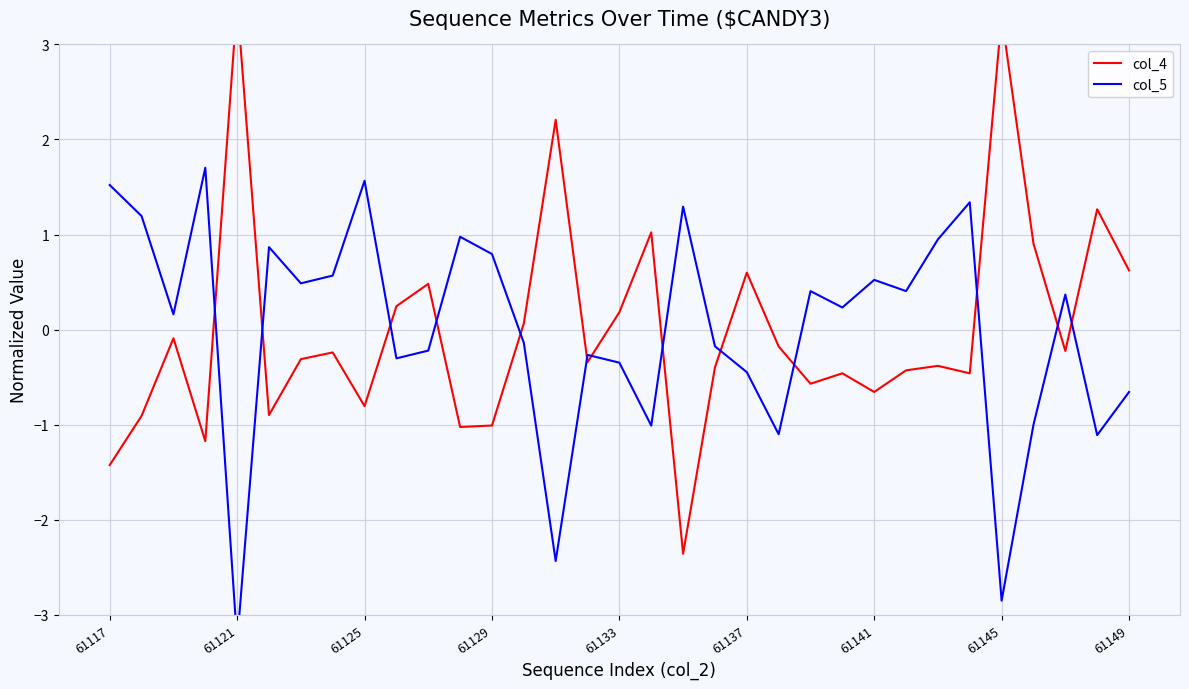

What is the value of the col_4 point at the 16th from the left?

-0.3